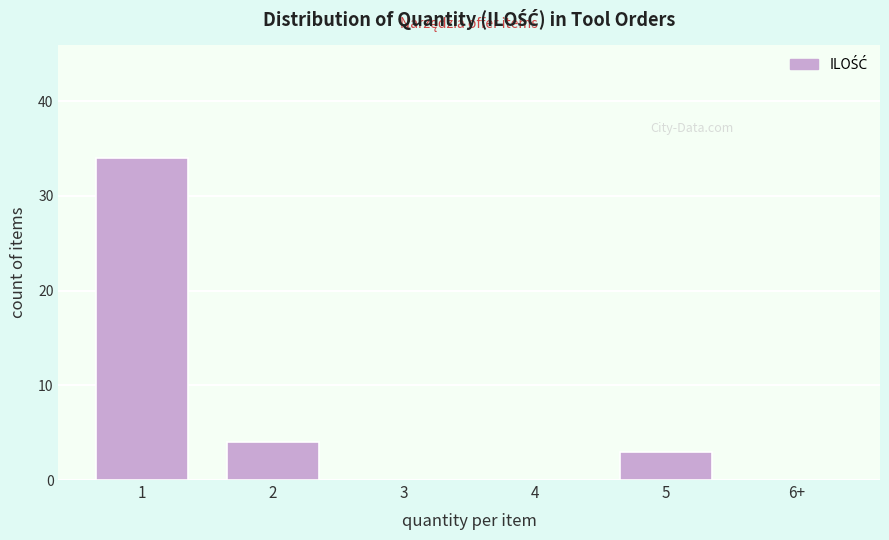

Reading left to right, transcribe all the data shown in this chart.

1=34	2=4	3=0	4=0	5=3	6+=0